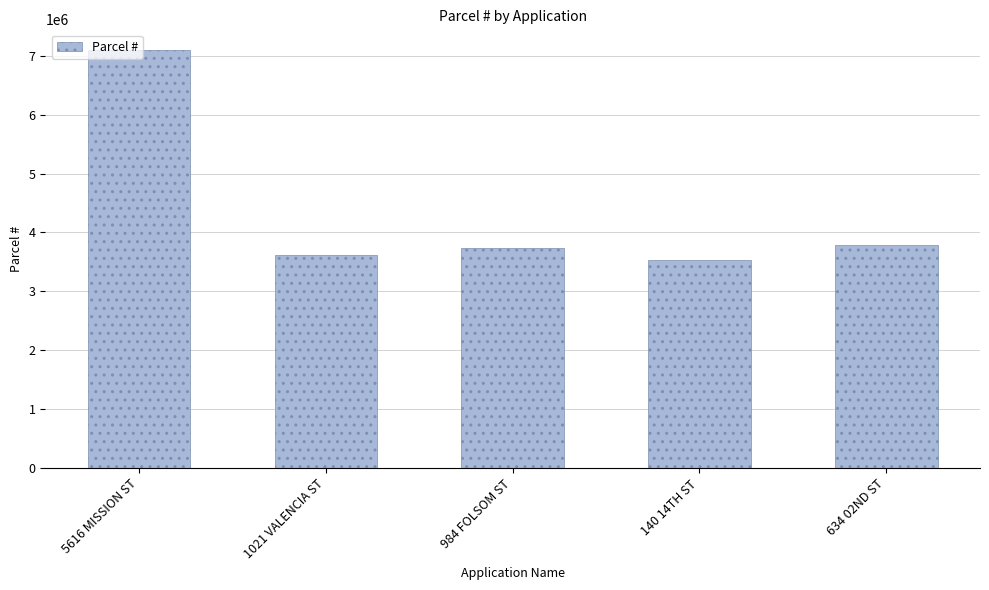

What is the smallest value displayed?

3530043